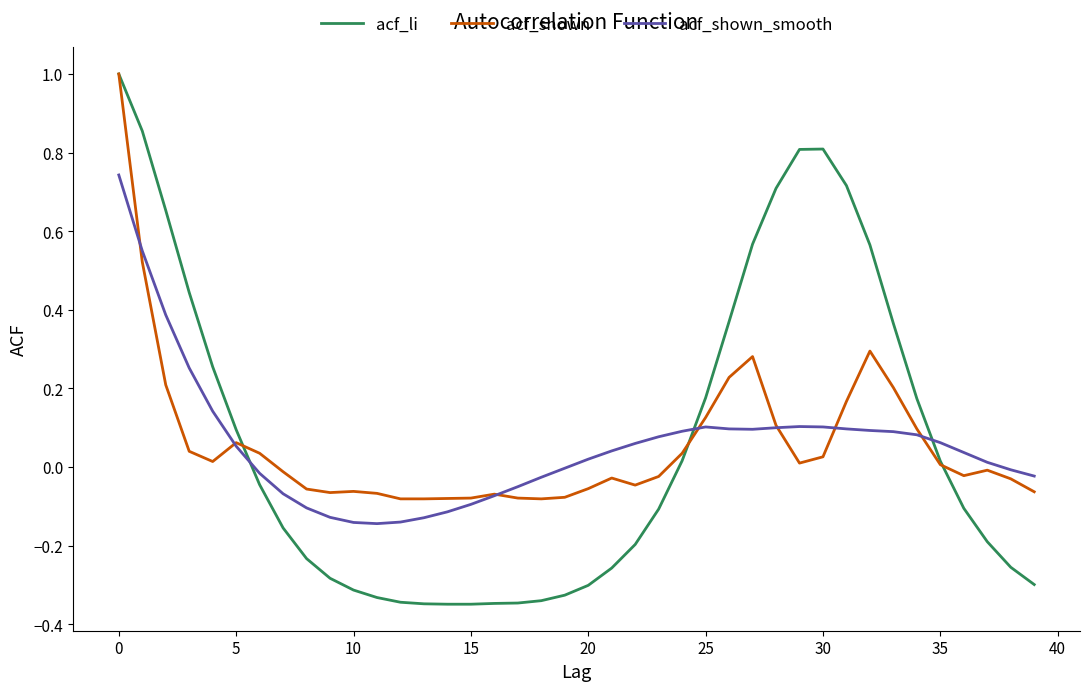

What is the maximum value shown in the chart?

1.0